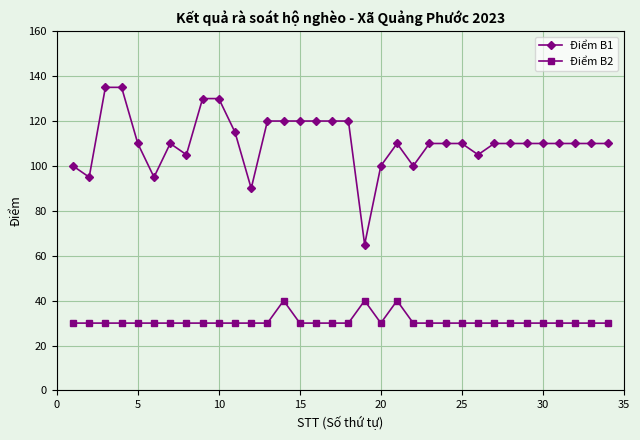

True or false: Điểm B1 and Điểm B2 cross at least once.

False